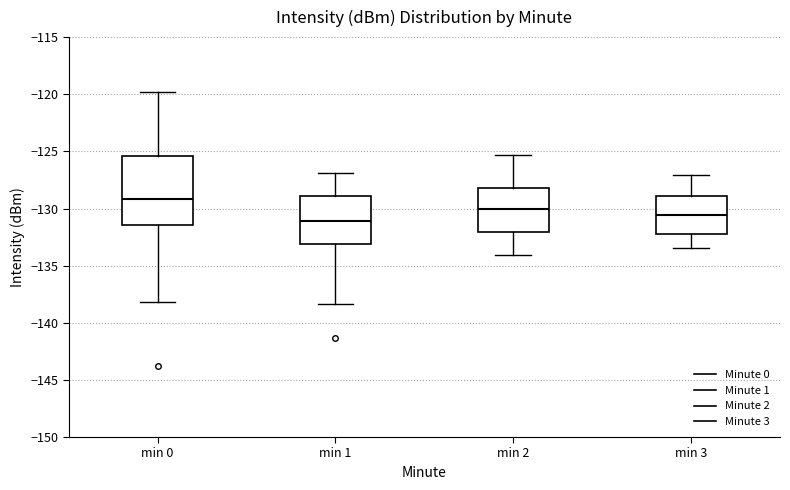

Where is the lower edge of the box for min 1 on the y-axis? The values are not printed on the chart, so give them approximately, as read against the axis.

-133.0